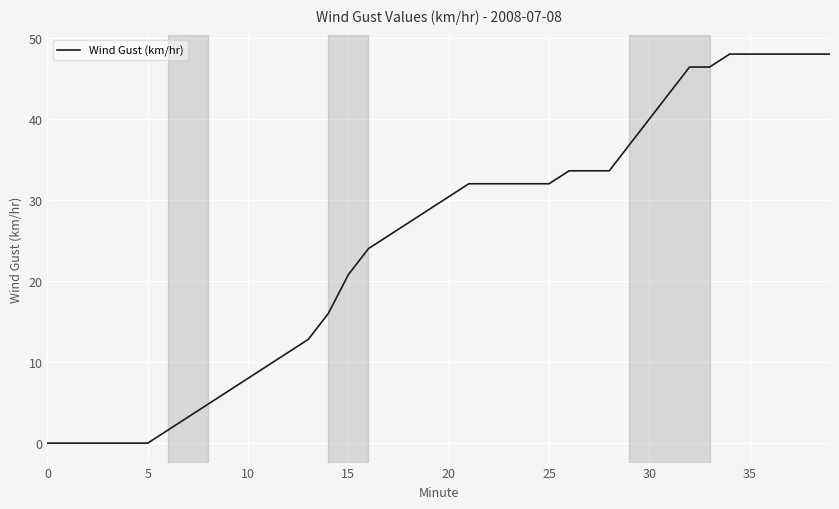

Reading right to left, what are all the values shown in this chart?

48.0	48.0	48.0	48.0	48.0	48.0	46.4	46.4	43.2	40.0	36.8	33.6	33.6	33.6	32.0	32.0	32.0	32.0	32.0	30.4	28.8	27.2	25.6	24.0	20.8	16.0	12.8	11.2	9.6	8.0	6.4	4.8	3.2	1.6	0.0	0.0	0.0	0.0	0.0	0.0